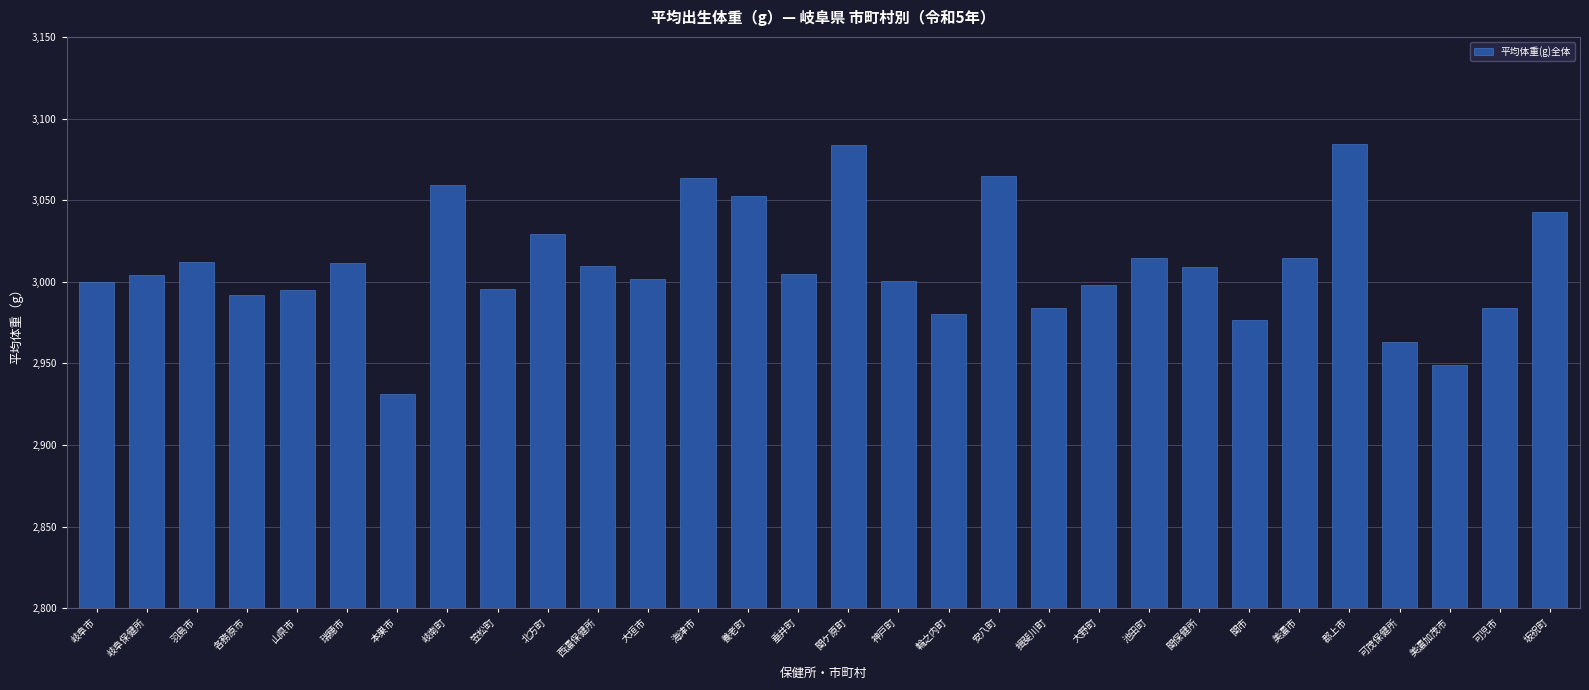

What is the approximate value at 本巣市?

2931.3